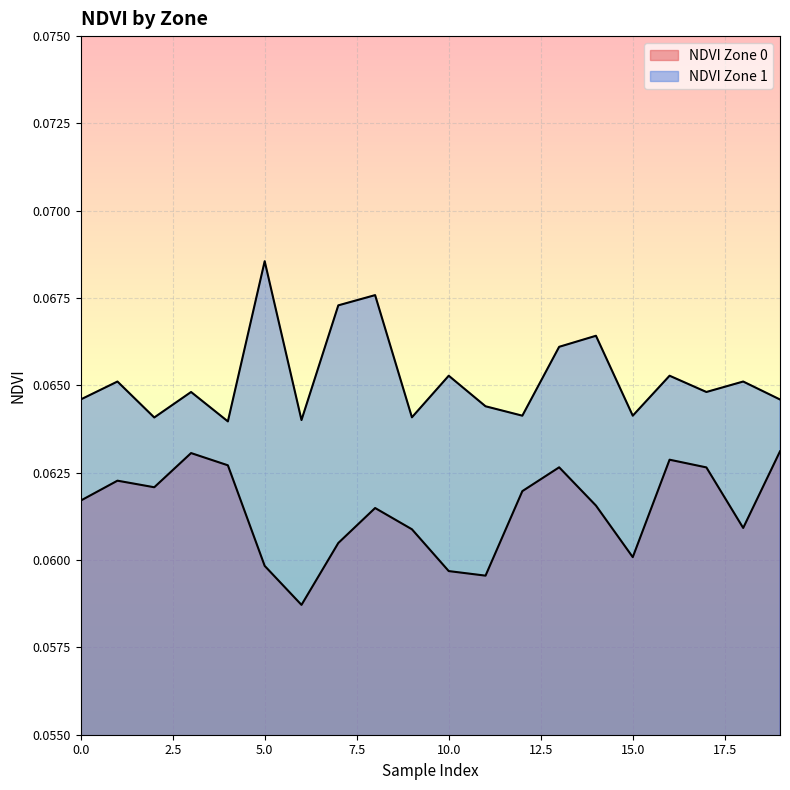

Which category has the lowest value in the NDVI Zone 0 series?

6